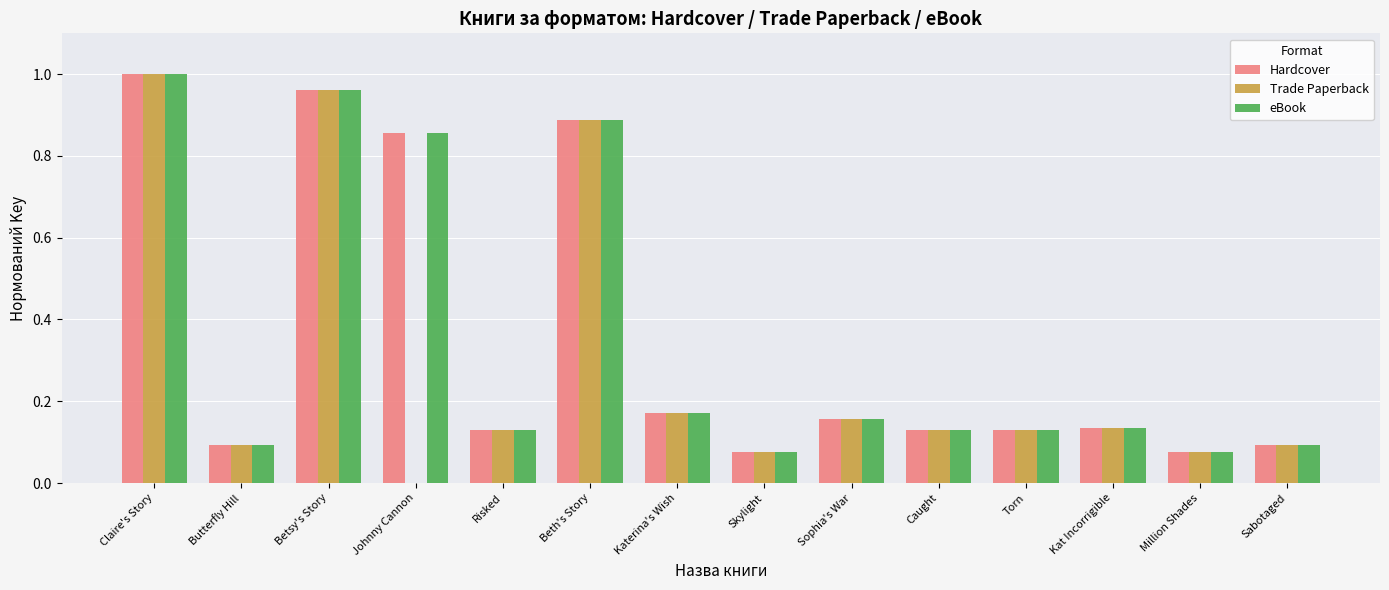

Are the bars grouped side by side (vs. stacked)?

Yes